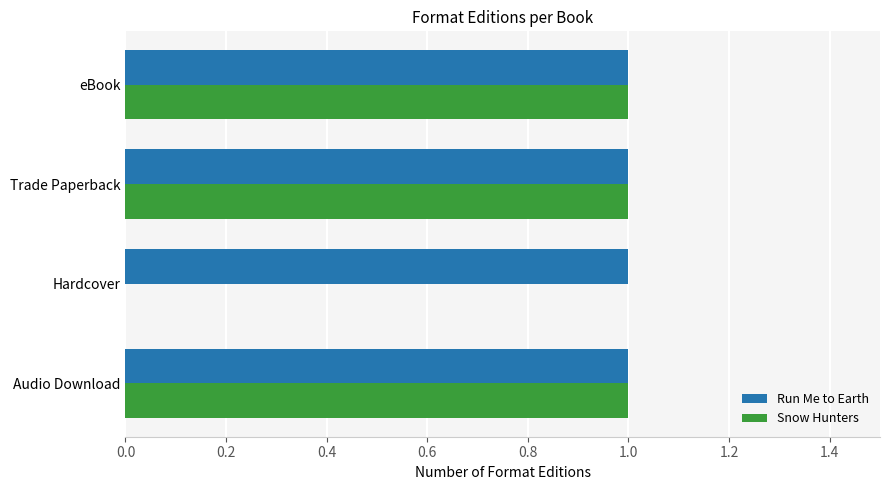

The Run Me to Earth series shows 0 at Audio Download. True or false?

False